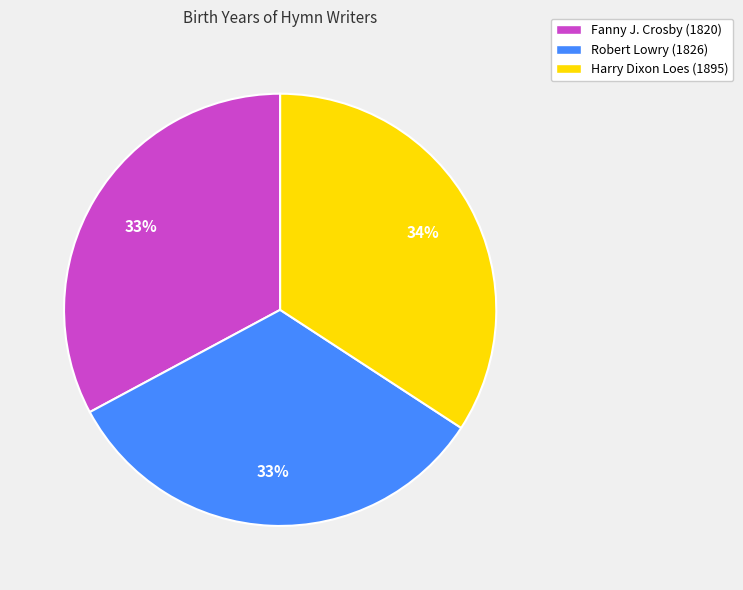

Does any single category account for the majority?

No